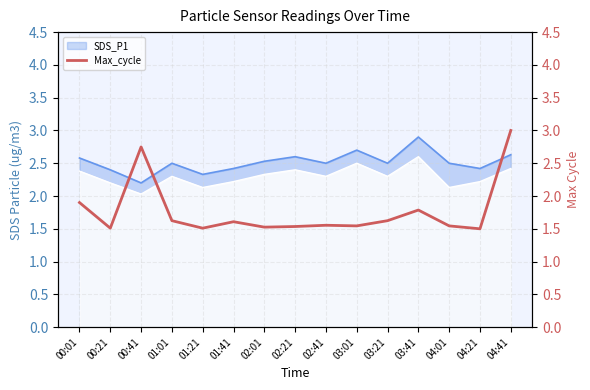

At which label is the value closest to 2?

00:01